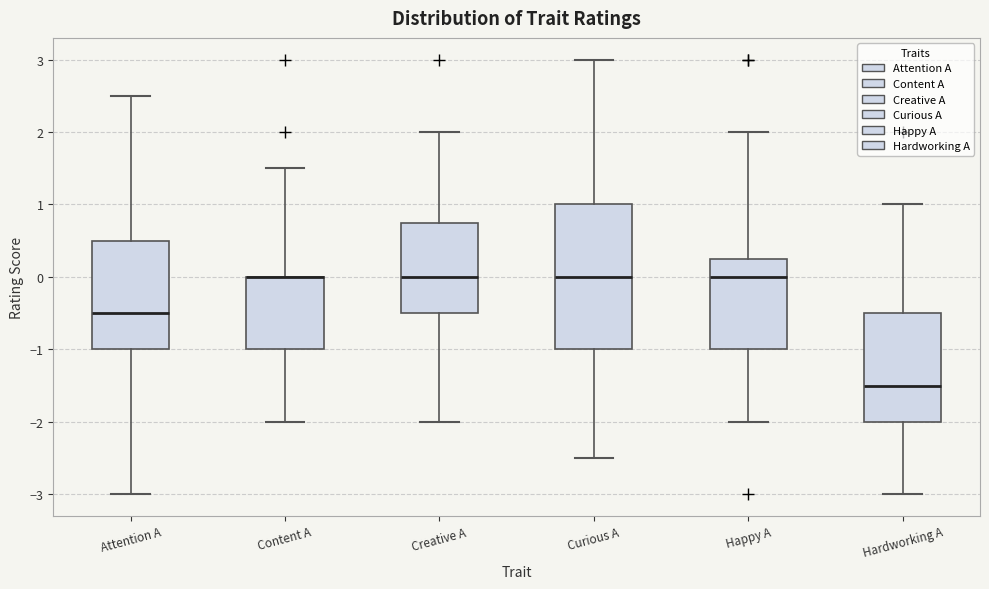

Which box is the tallest, from its lower edge to its upper edge?

Curious A